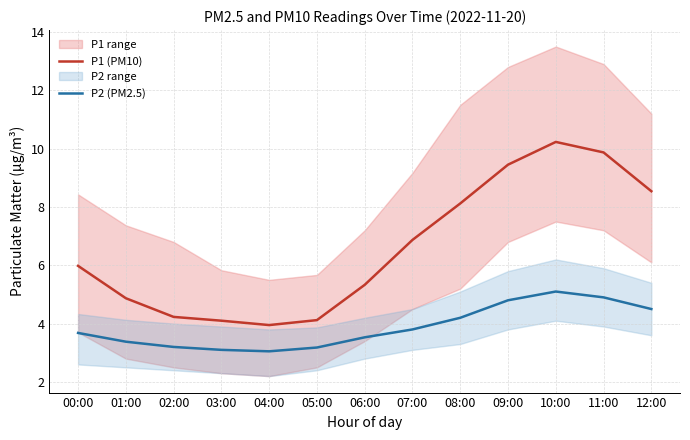

Reading left to right, extract all data points from this chart.

P1 (PM10): 00:00=6.0	01:00=4.9	02:00=4.2	03:00=4.1	04:00=4.0	05:00=4.1	06:00=5.3	07:00=6.9	08:00=8.1	09:00=9.4	10:00=10.2	11:00=9.9	12:00=8.5
P2 (PM2.5): 00:00=3.7	01:00=3.4	02:00=3.2	03:00=3.1	04:00=3.0	05:00=3.2	06:00=3.5	07:00=3.8	08:00=4.2	09:00=4.8	10:00=5.1	11:00=4.9	12:00=4.5